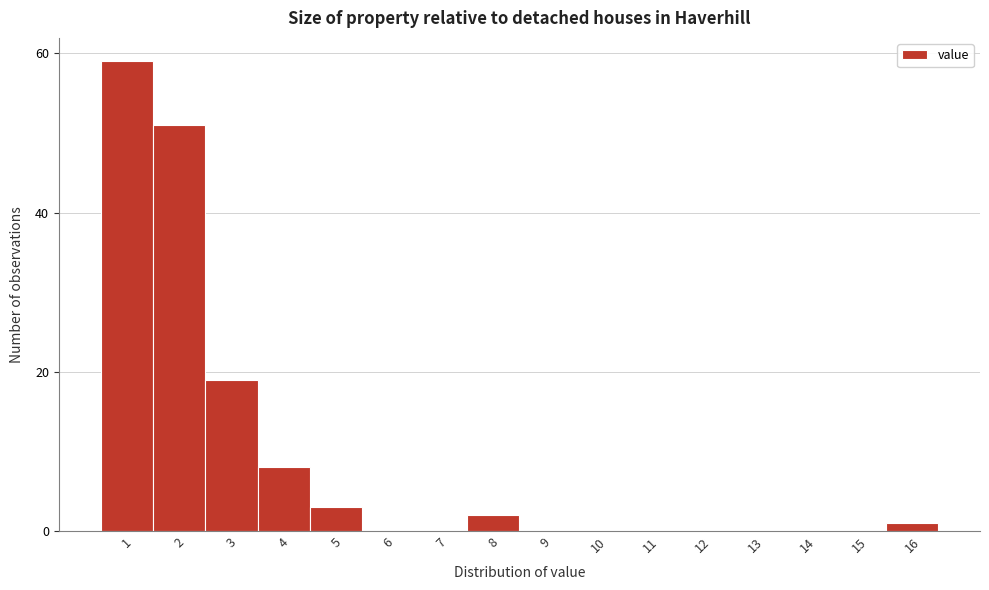

Reading left to right, what are all the values shown in this chart?

1=59	2=51	3=19	4=8	5=3	6=0	7=0	8=2	9=0	10=0	11=0	12=0	13=0	14=0	15=0	16=1